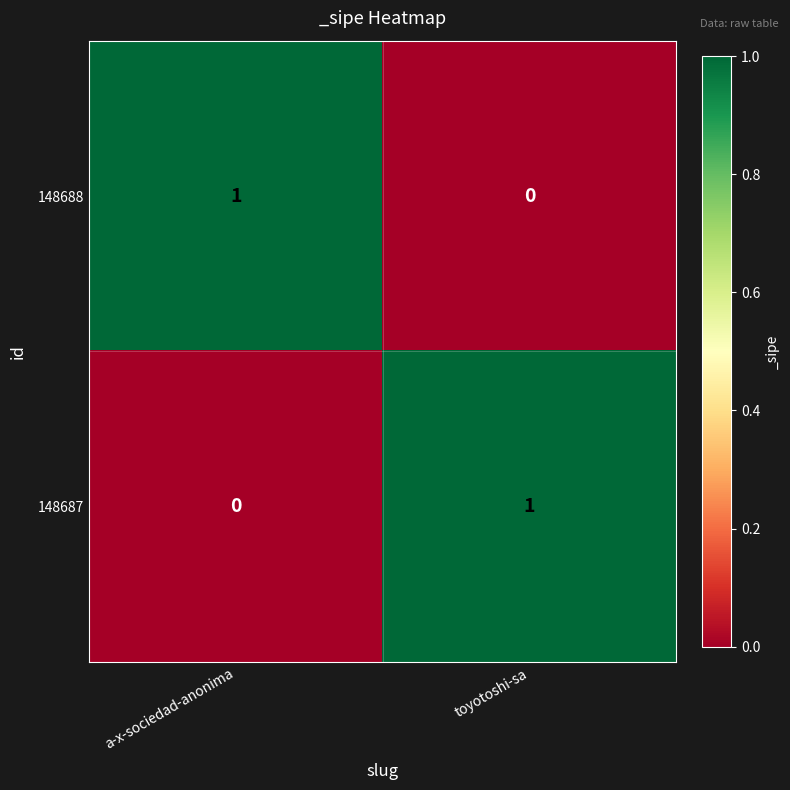

At how many categories does at least one series exceed 0?

2